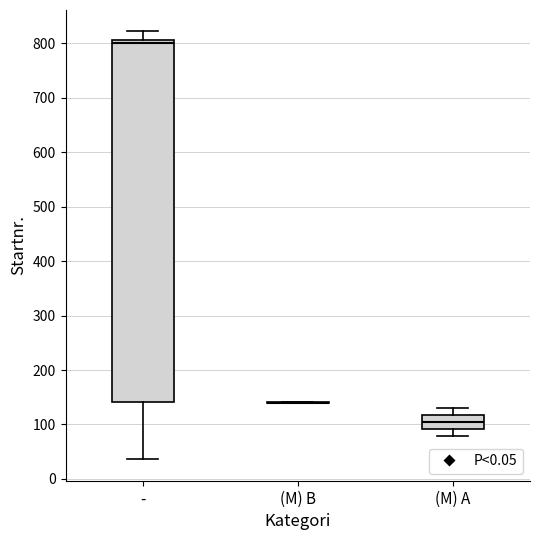

Reading left to right, transcribe this box plot: for each box, give where its median line is, the range the box spans, and where its two whiskers end, as read against the y-axis. The values are not printed on the chart, so give them approximately, as read against the axis.

-: median 800, box 140 to 810, whiskers 40 to 820
(M) B: box collapsed to a line at 140, whiskers 140 to 140
(M) A: median 100, box 90 to 120, whiskers 80 to 130